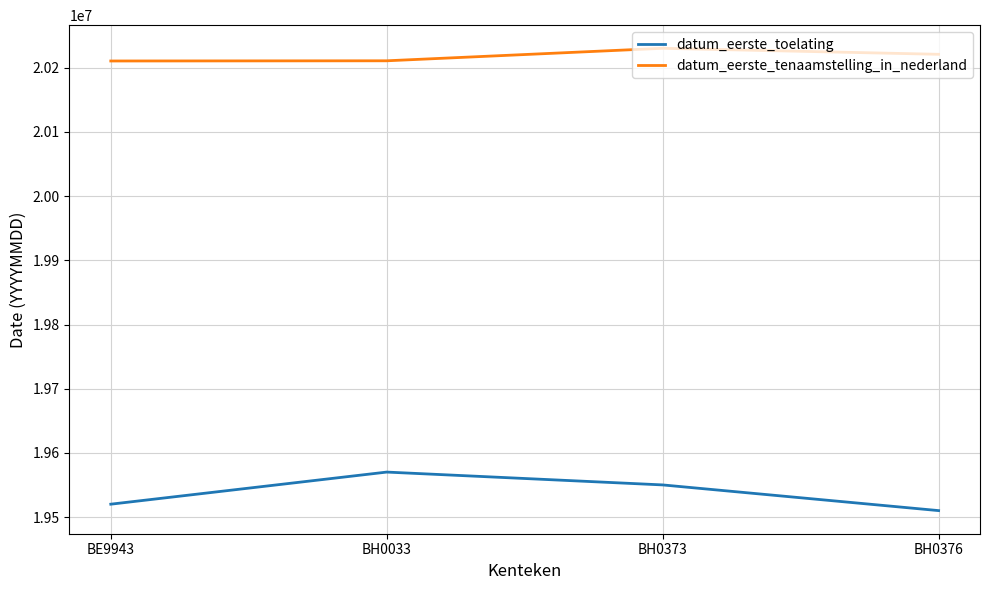

What is the difference between the second highest and second lowest values in the datum_eerste_tenaamstelling_in_nederland series?

10111